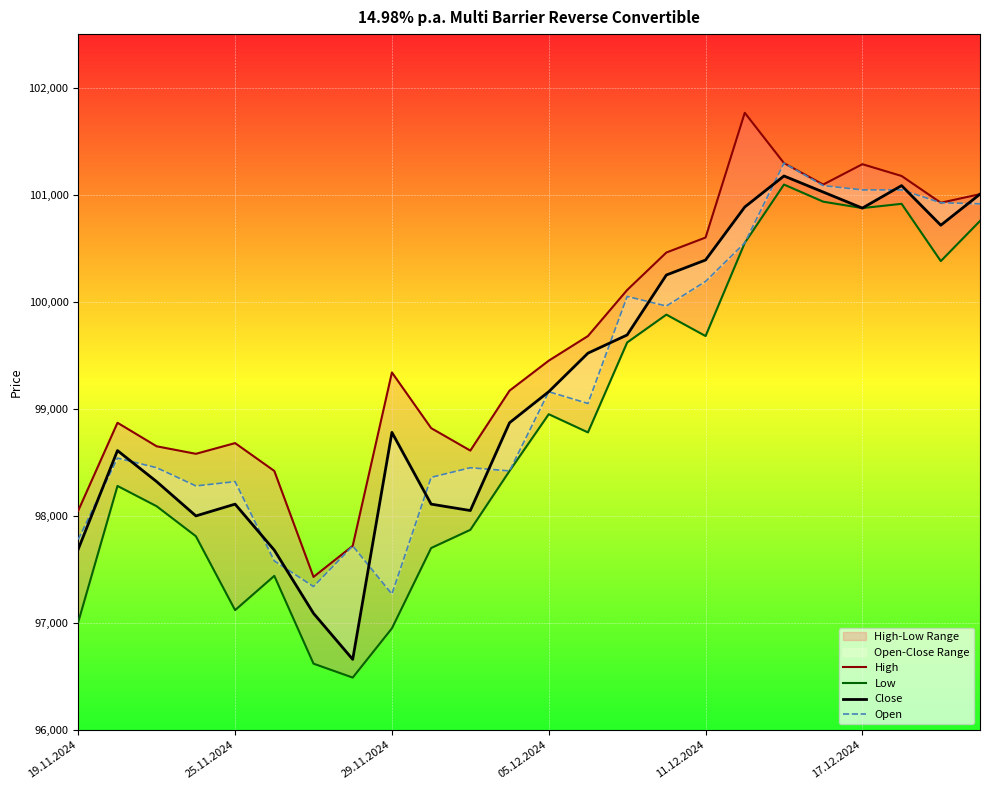

What is the value of the Close point at the 14th from the left?

99520